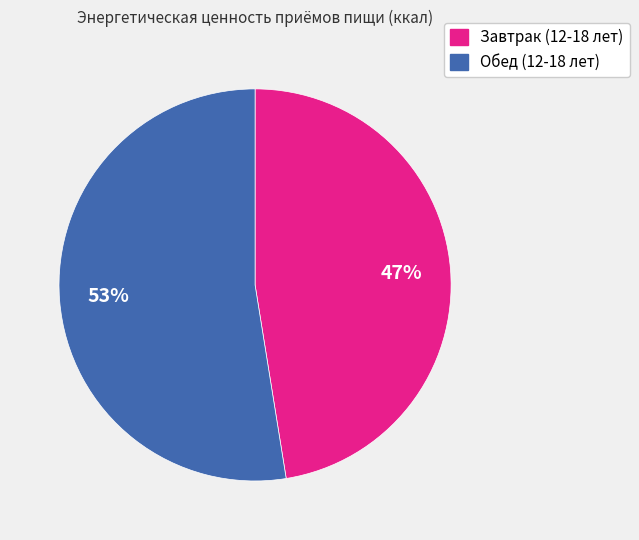

To the nearest percent, what percentage of the pie is Обед (12-18 лет)?

53%